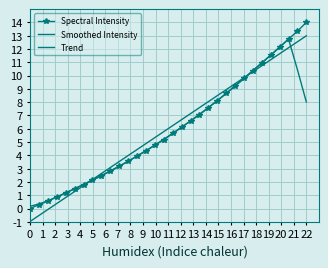

Between which two adjacent categories do Spectral Intensity and Smoothed Intensity first intersect?

16 and 17